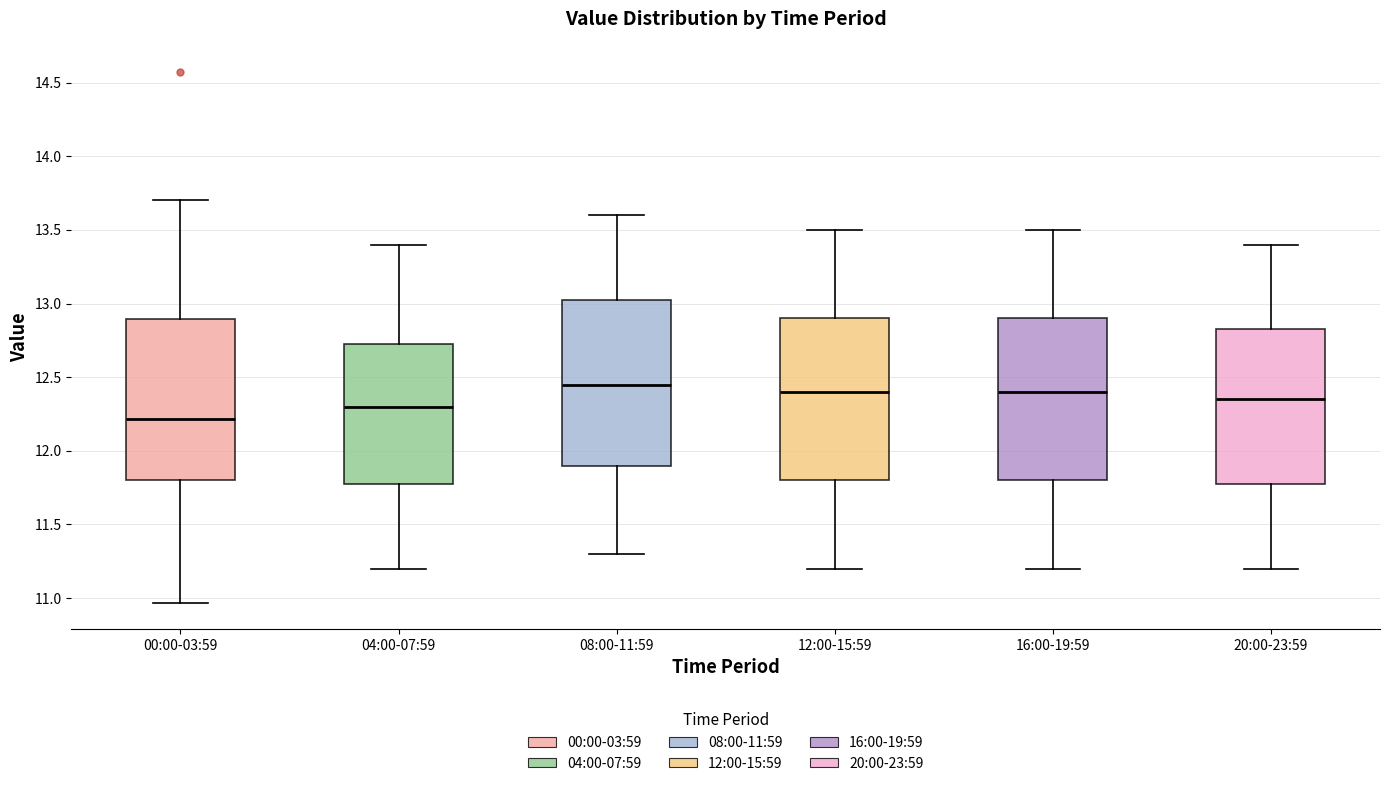

Where does the median line of the box for 12:00-15:59 sit on the y-axis? The values are not printed on the chart, so give them approximately, as read against the axis.

12.40